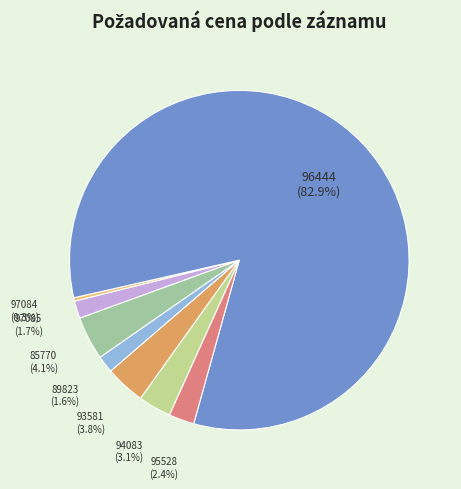

What is the smallest slice in the pie chart?

97084